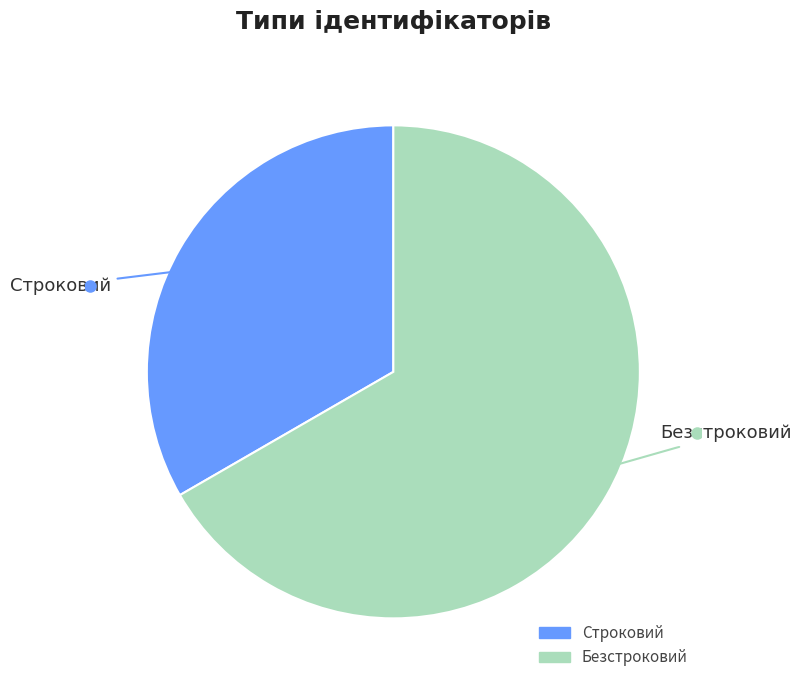

Do Безстроковий and Строковий together represent more than half of the pie?

Yes